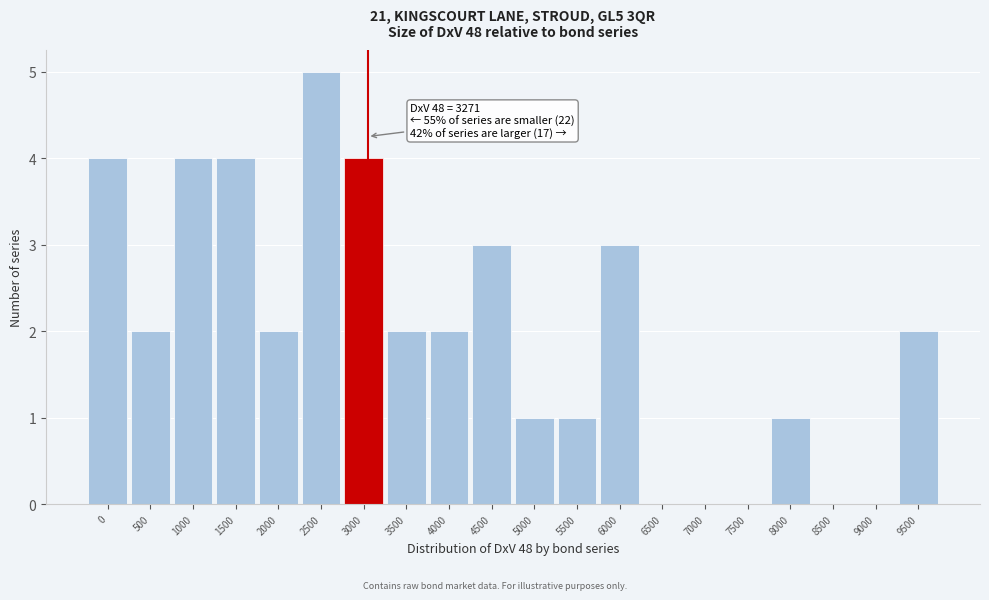

Reading left to right, transcribe all the data shown in this chart.

0=4	500=2	1000=4	1500=4	2000=2	2500=5	3000=4	3500=2	4000=2	4500=3	5000=1	5500=1	6000=3	6500=0	7000=0	7500=0	8000=1	8500=0	9000=0	9500=2